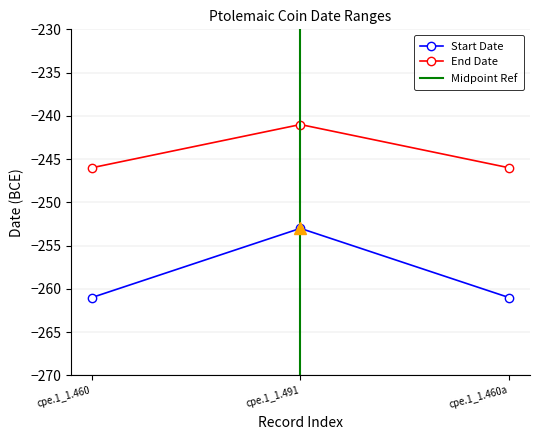

What is the value of the End Date point at the 1st from the left?

-246